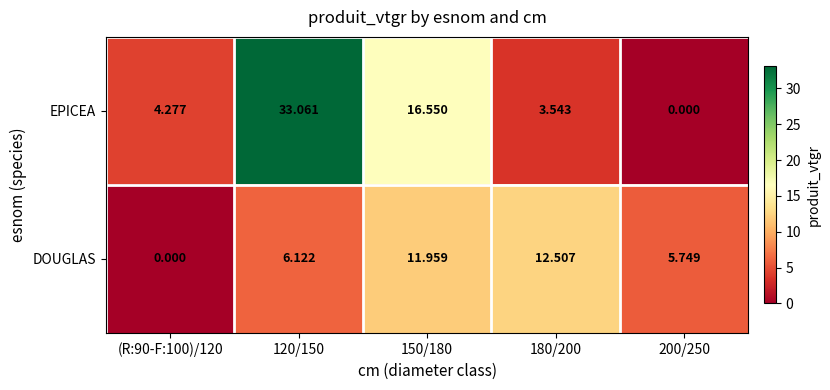

Between (R:90-F:100)/120 and 120/150, which series saw the biggest shift?

EPICEA